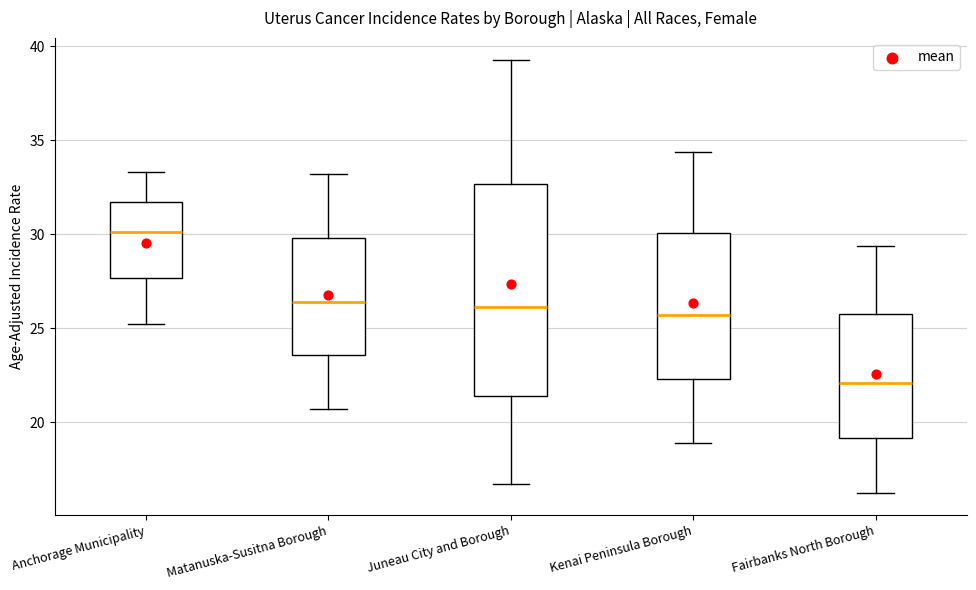

Which box's median line is the lowest?

Fairbanks North Borough